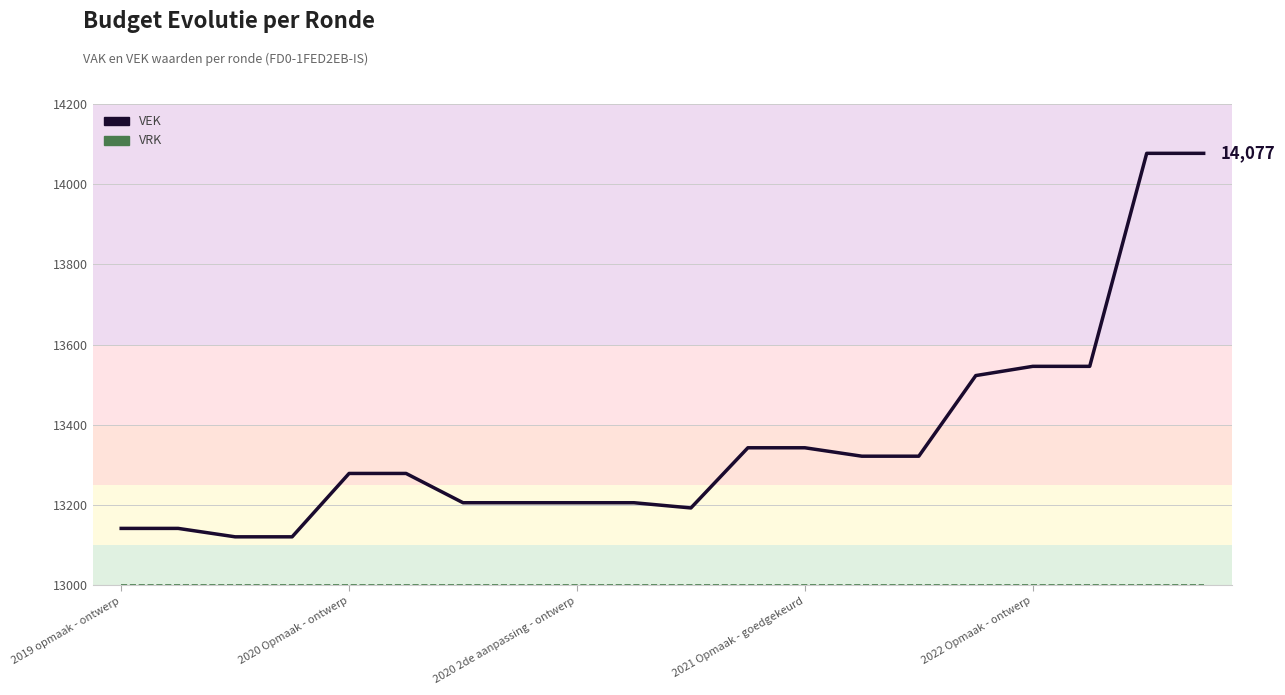

What is the difference between the VEK values at 12 and 18?

734